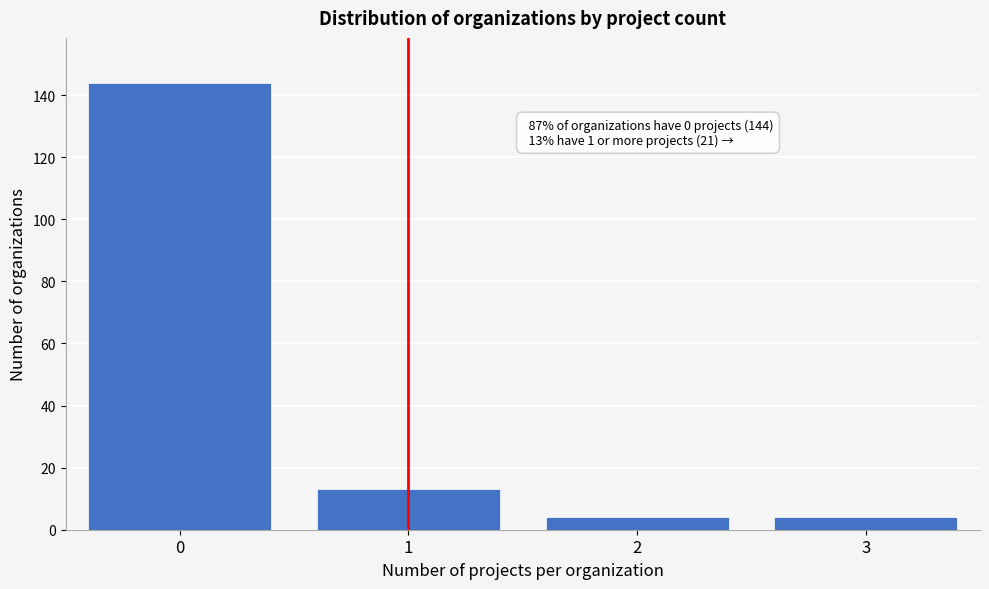

Reading right to left, what are all the values shown in this chart?

3=4	2=4	1=13	0=144